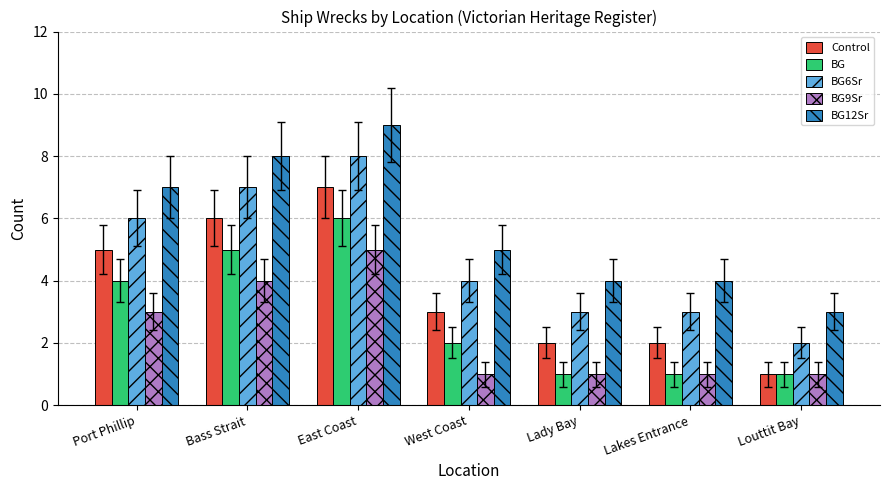

At which label does BG12Sr reach its minimum?

Louttit Bay